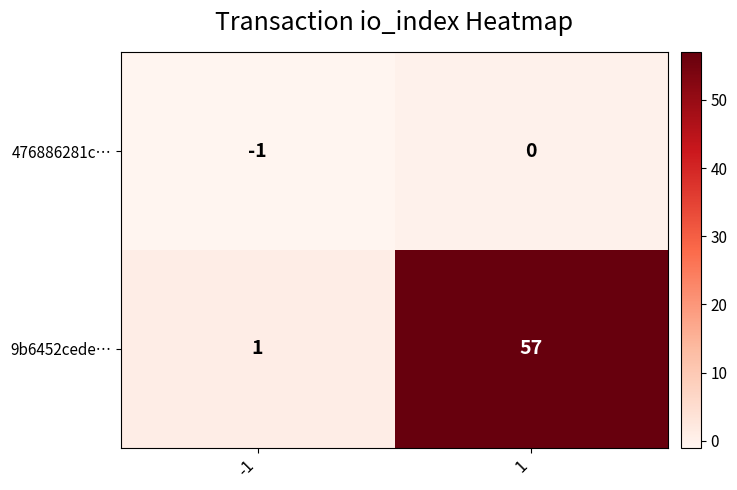

Reading left to right, extract all data points from this chart.

476886281c…: -1=-1	1=0
9b6452cede…: -1=1	1=57